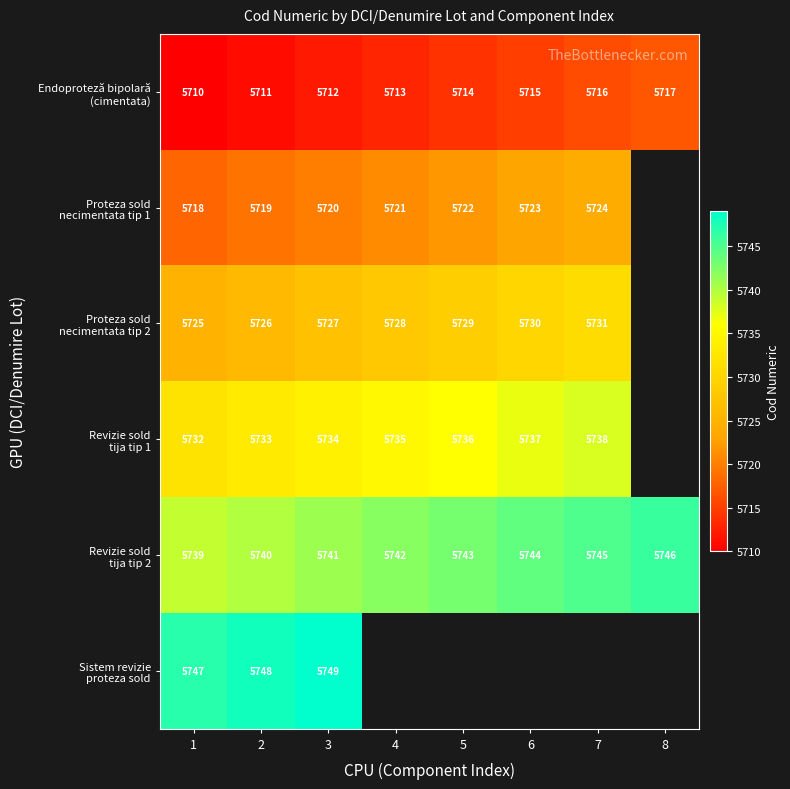

How many values in the Proteza sold necimentata tip 1 series are below 5722?

4